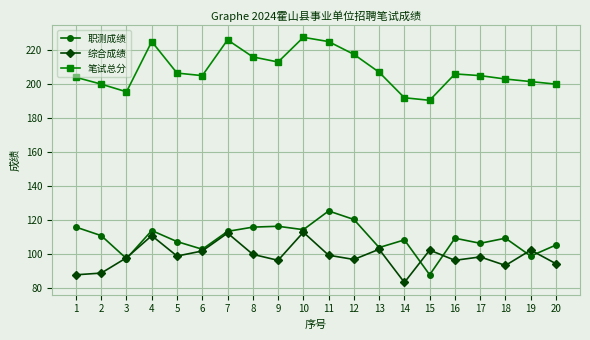

Is it true that 笔试总分 equals 52.7 at 13?

False